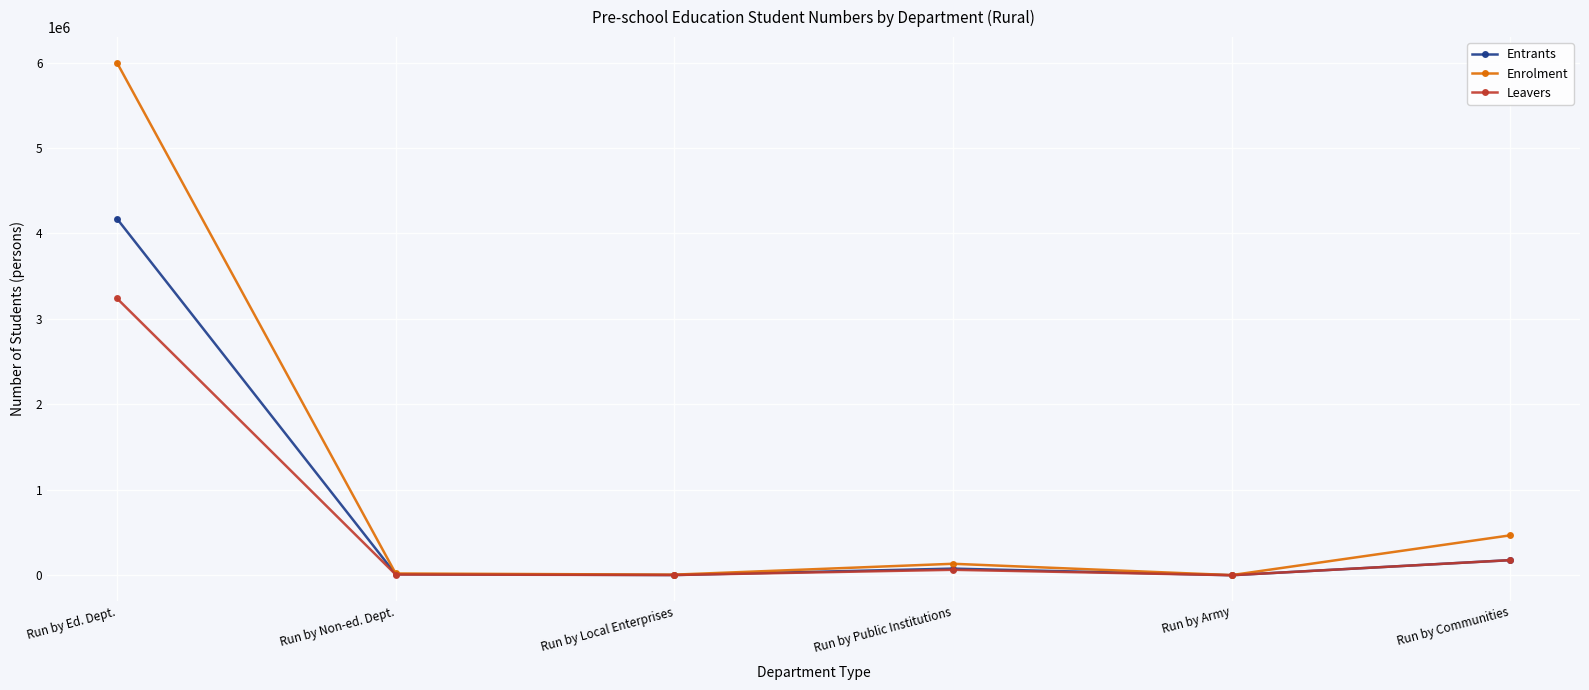

Is it true that Enrolment equals 7228 at Run by Local Enterprises?

True